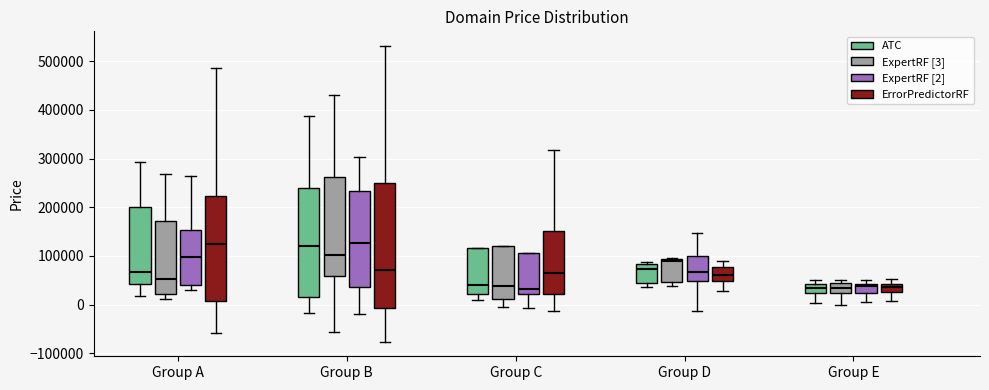

Comparing the boxes themselves (not the whiskers), which one is the tallest?

Group B (ErrorPredictorRF)